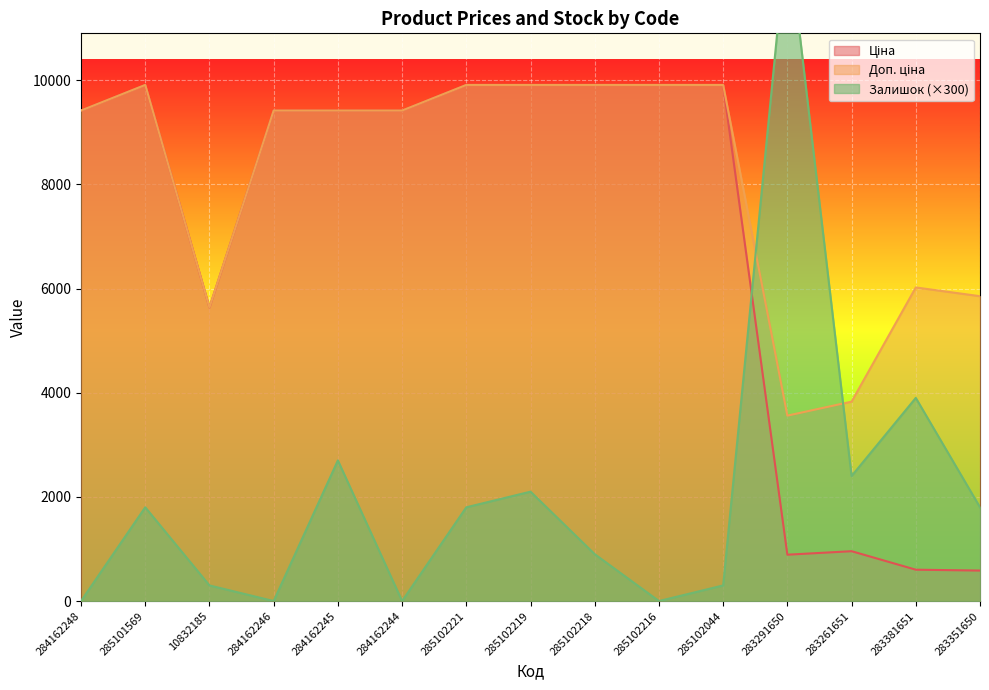

How many data points in Залишок are less than 1800?

7